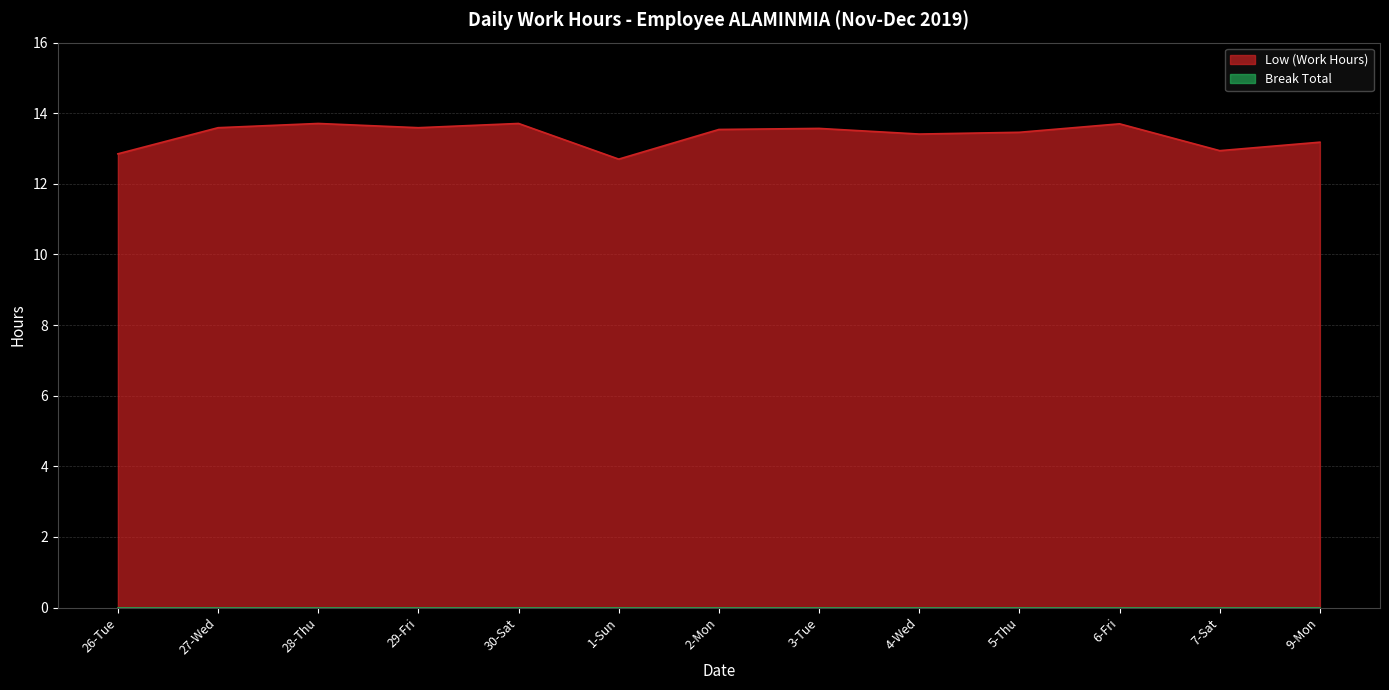

What is the maximum value shown in the chart?

13.7